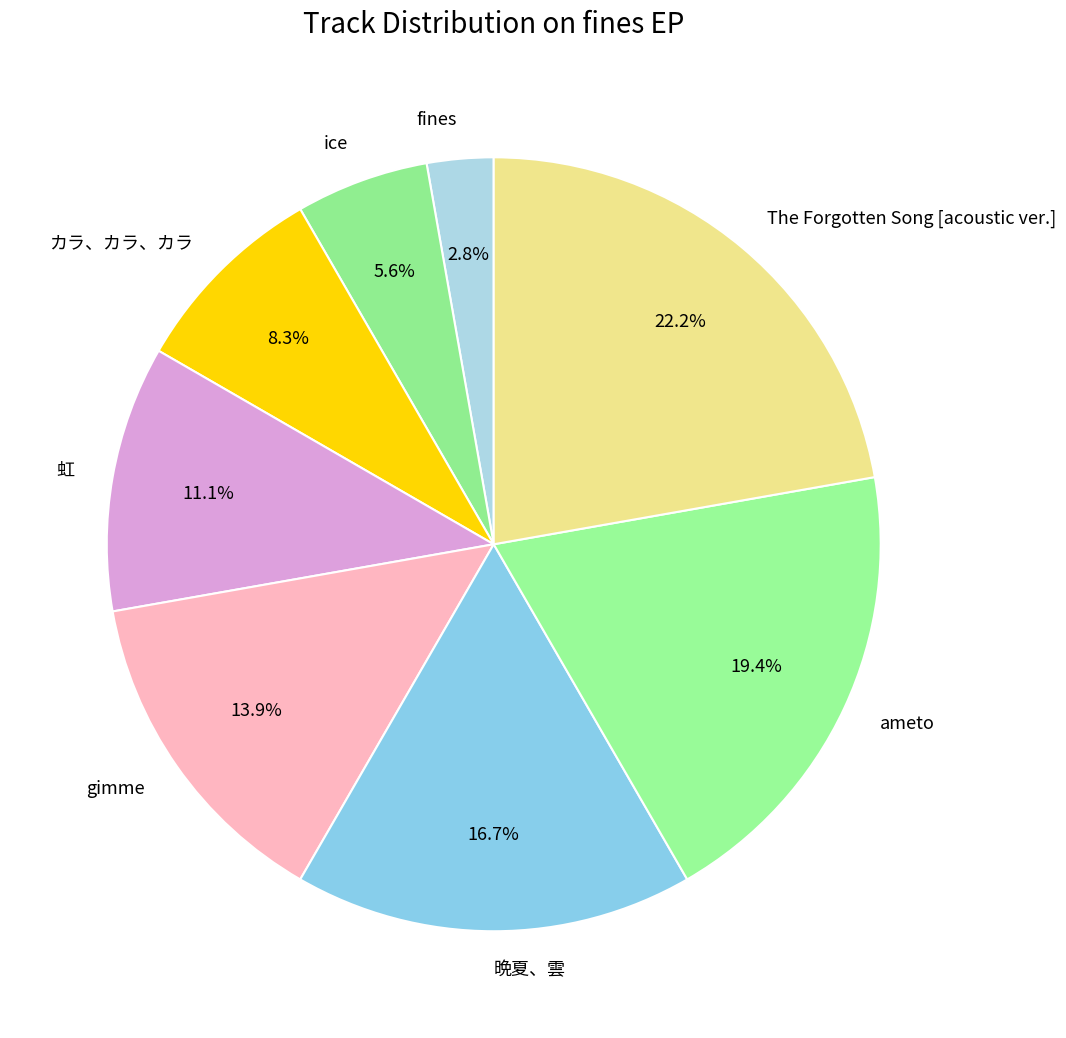

True or false: ice accounts for 1% of the total.

False